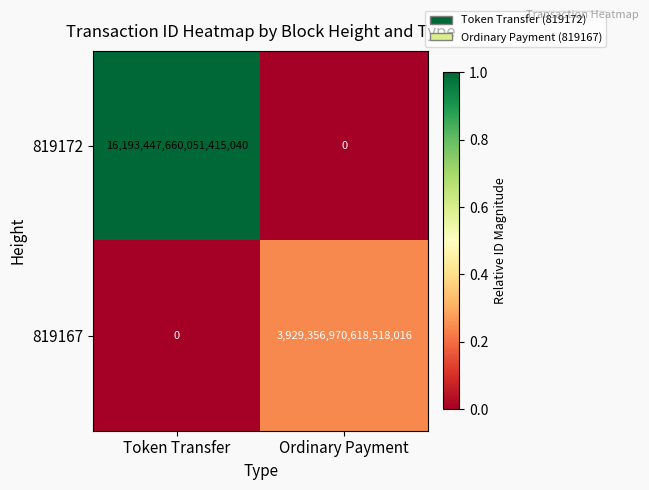

The 819172 series shows 25501636133315170304 at Token Transfer. True or false?

False